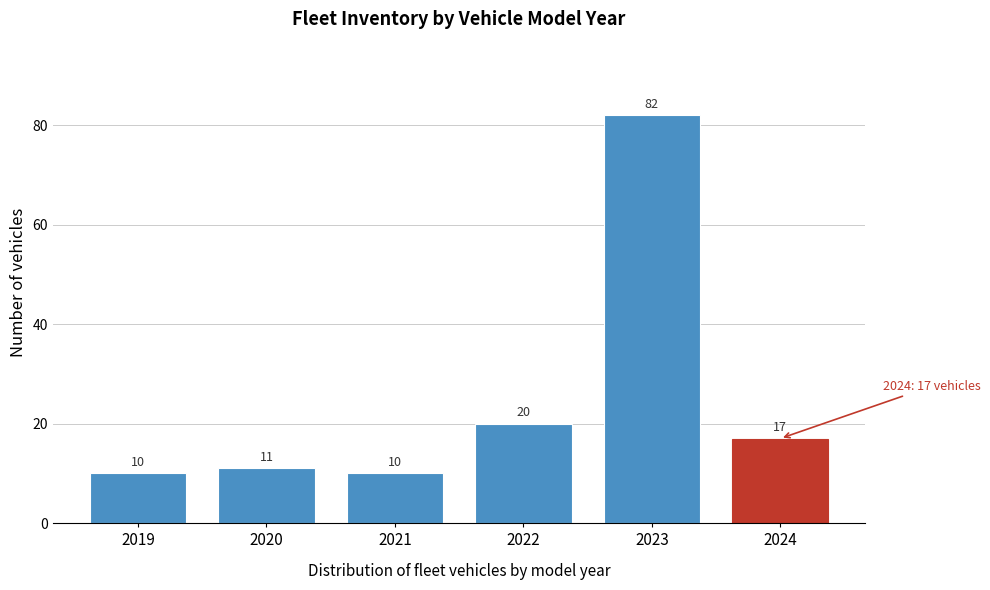

Reading right to left, extract all data points from this chart.

2024=17	2023=82	2022=20	2021=10	2020=11	2019=10